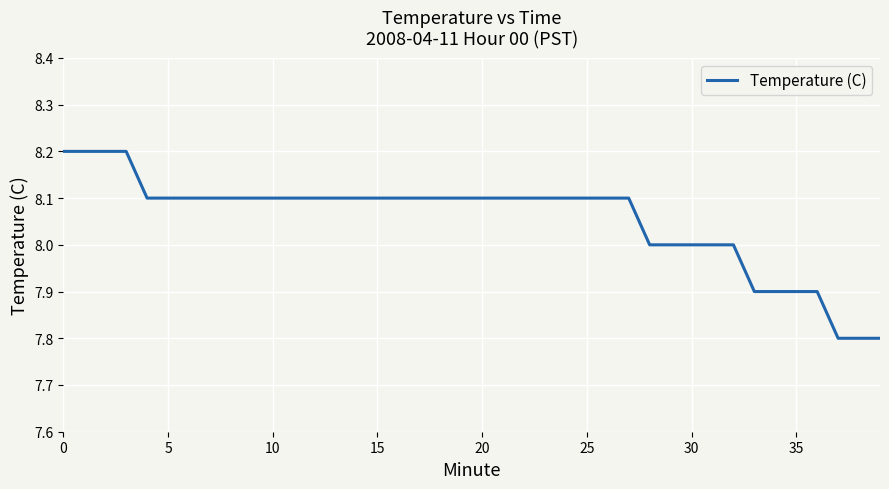

What is the difference between the maximum and minimum values?

0.4